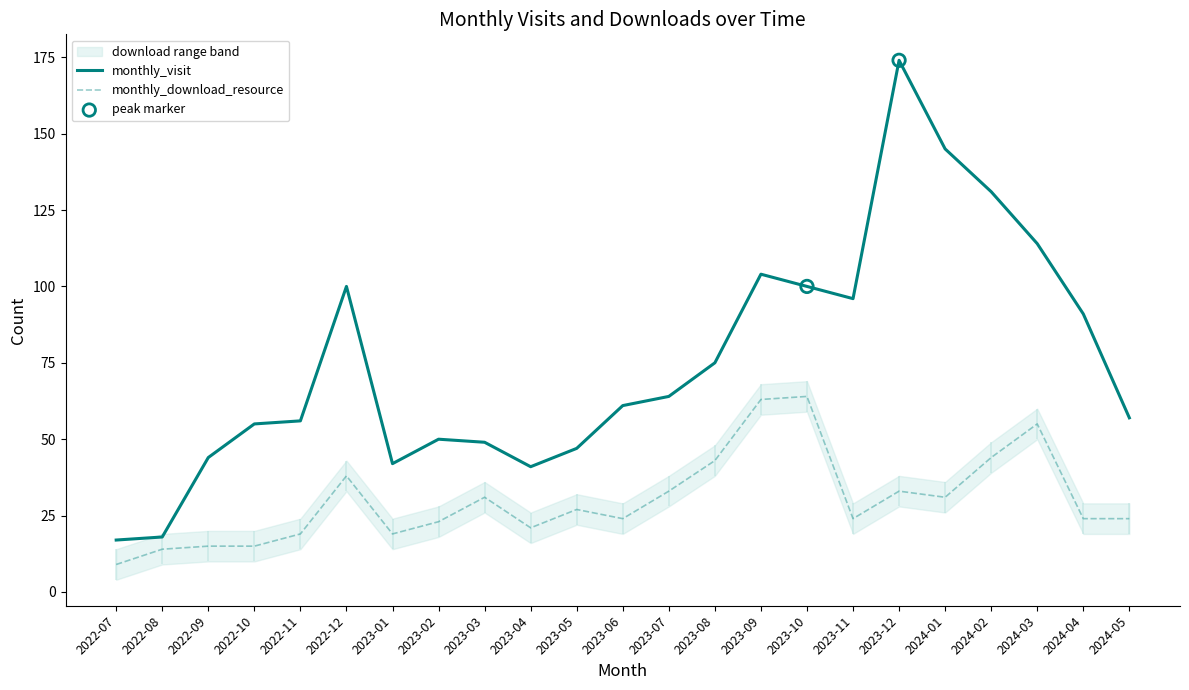

What is the total value across all series at 2022-09?

59